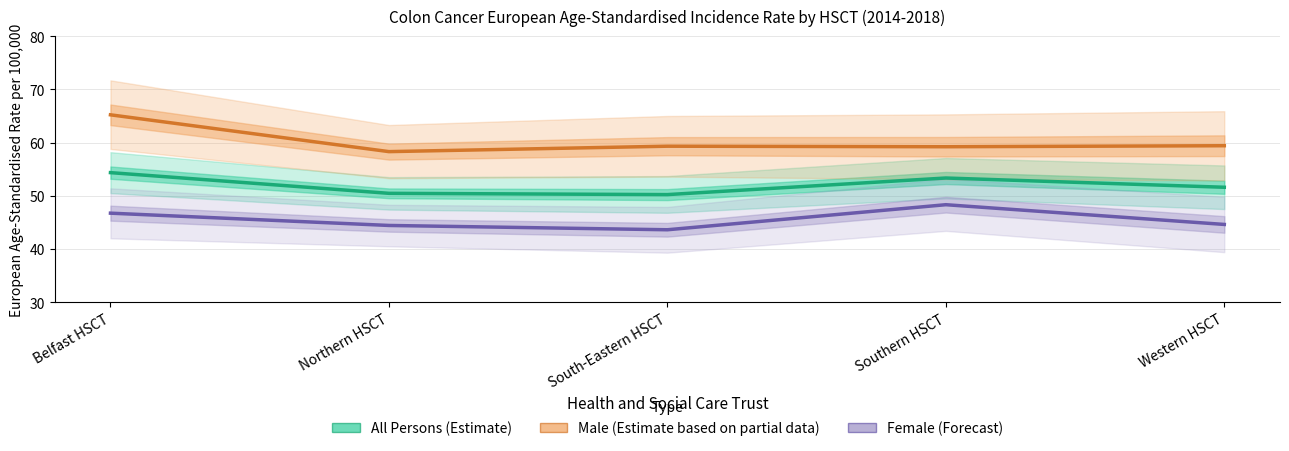

How many categories are shown in the chart?

5